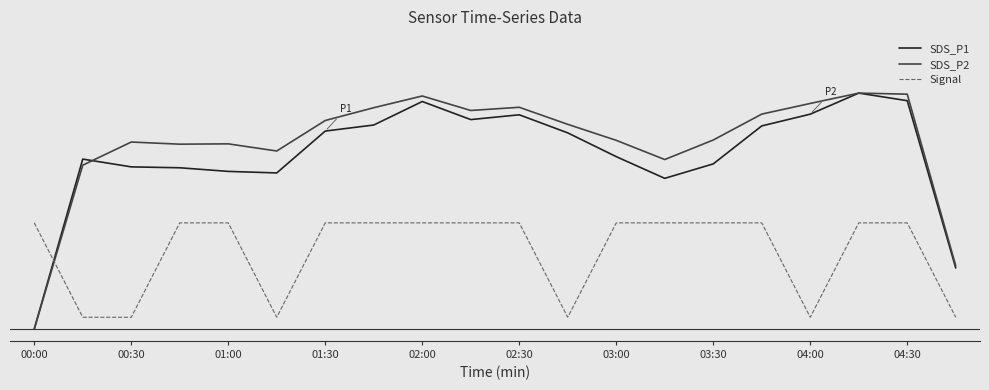

At how many categories does at least one series exceed 0?

20